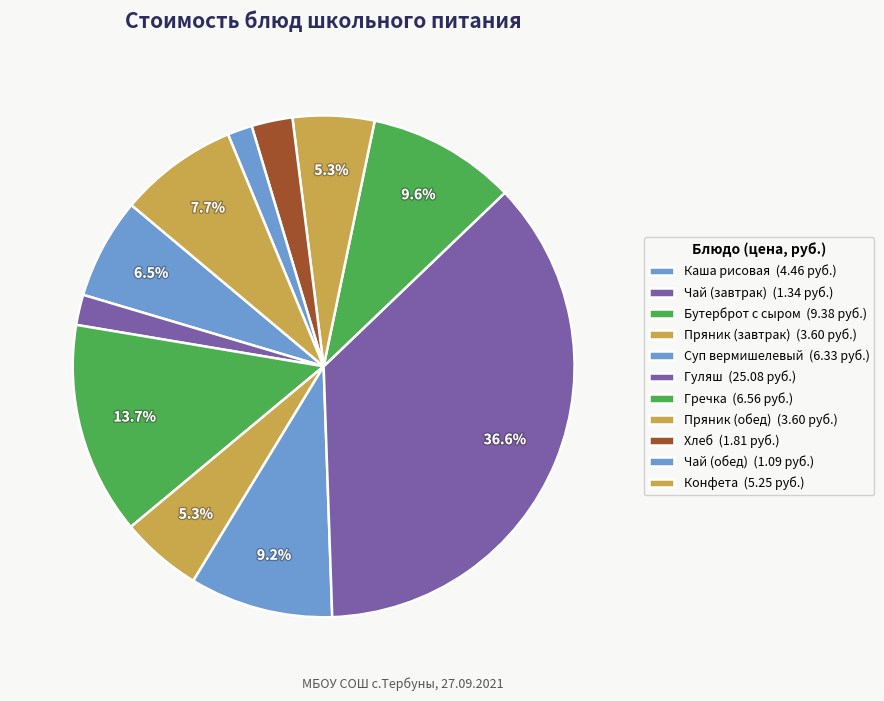

To the nearest percent, what percentage of the pie is Бутерброт с сыром?

14%